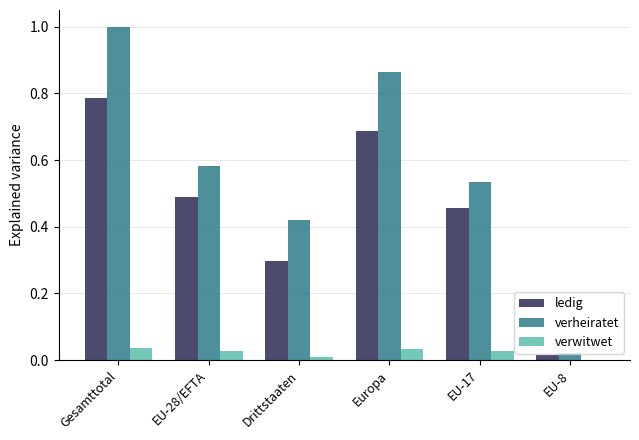

What is the greatest value displayed?

1.0